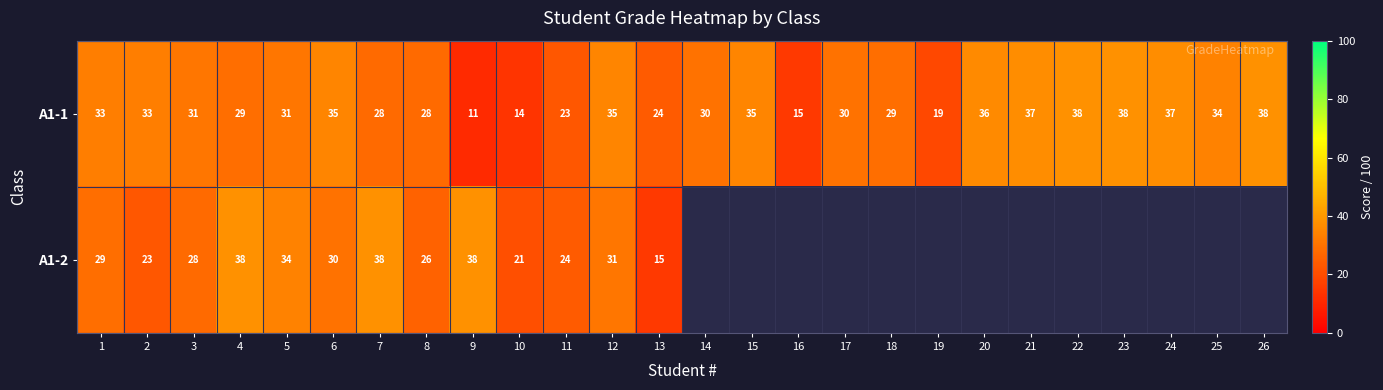

What is the lowest value of the A1-1 series?

11